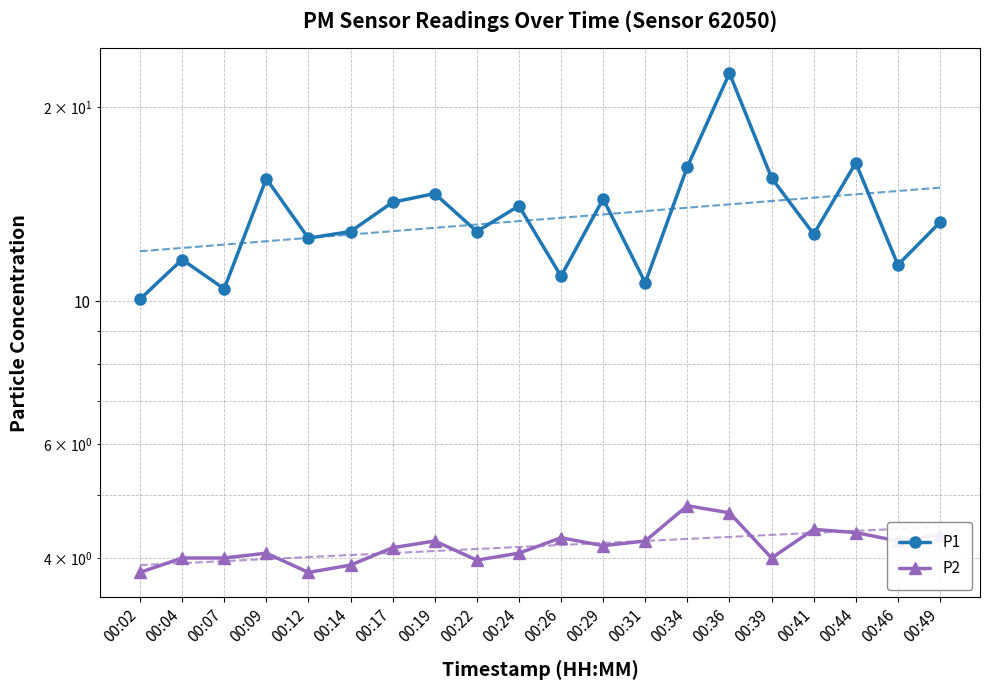

What value does the P1 series have at 00:12?

12.5